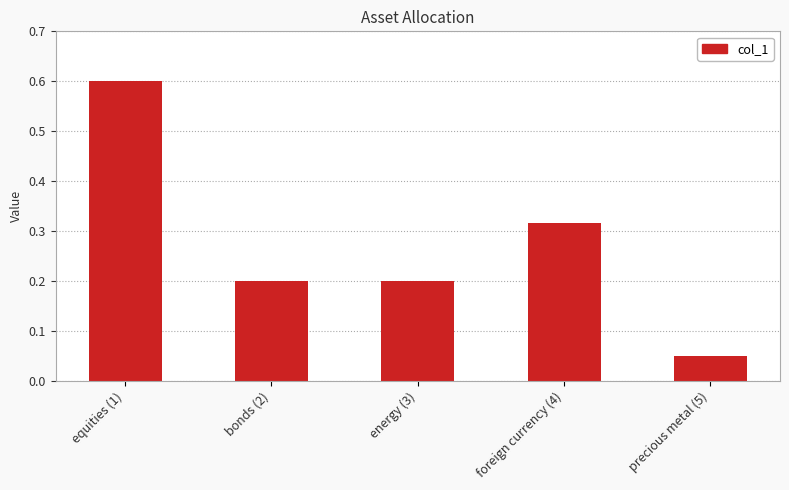

What is the change in value from equities (1) to energy (3)?

-0.4